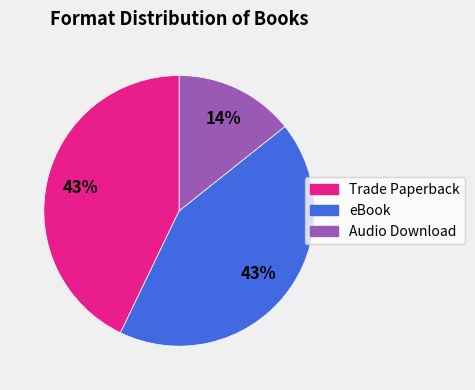

To the nearest percent, what portion does Trade Paperback represent?

43%